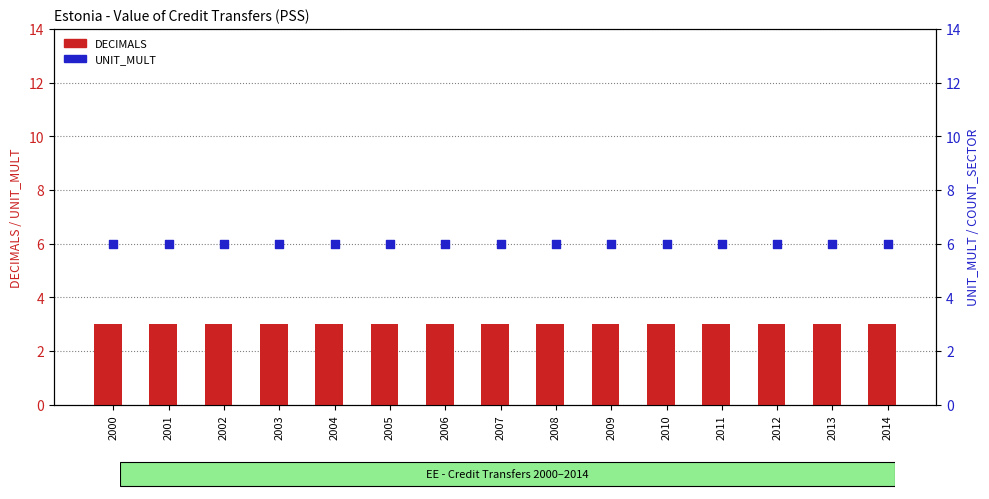

At how many categories does at least one series exceed 5?

15